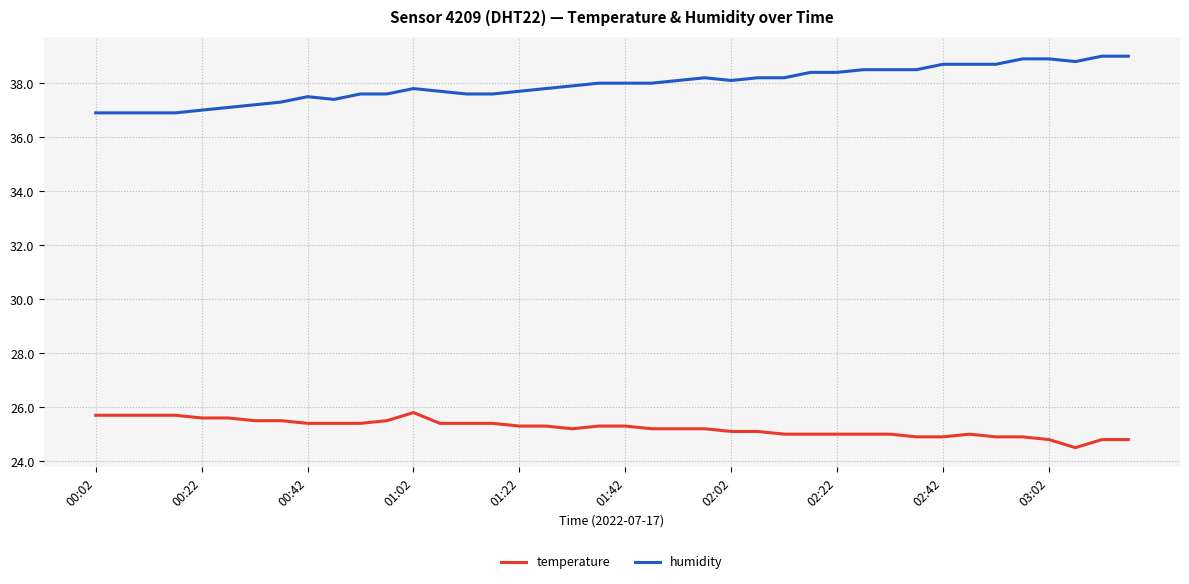

What is the maximum value for temperature?

25.8